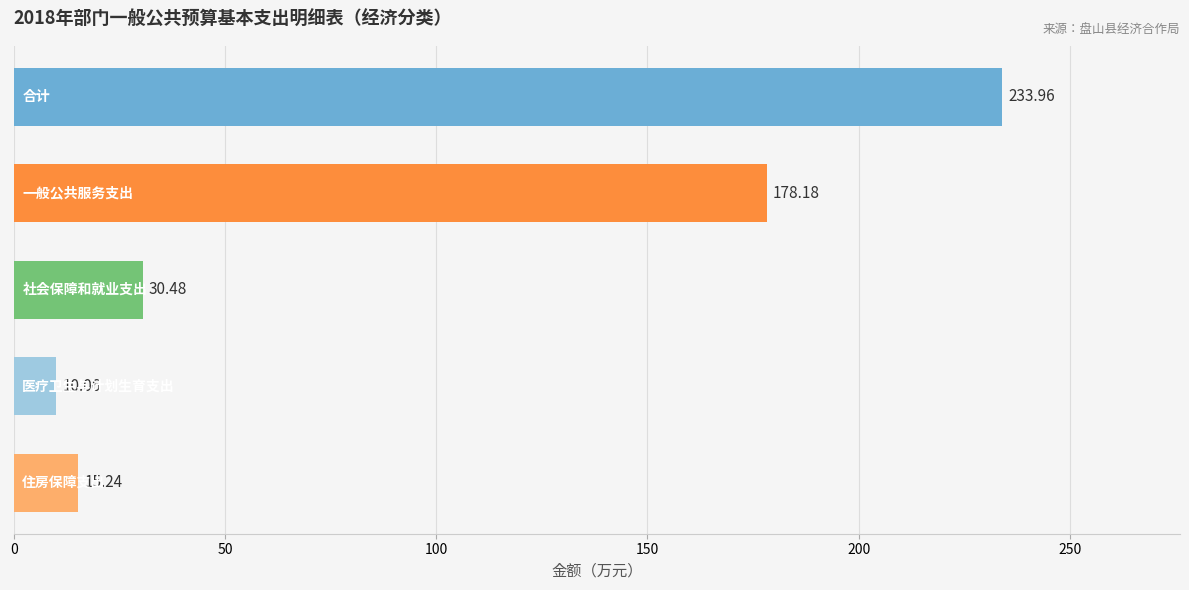

What is the average value?

93.6